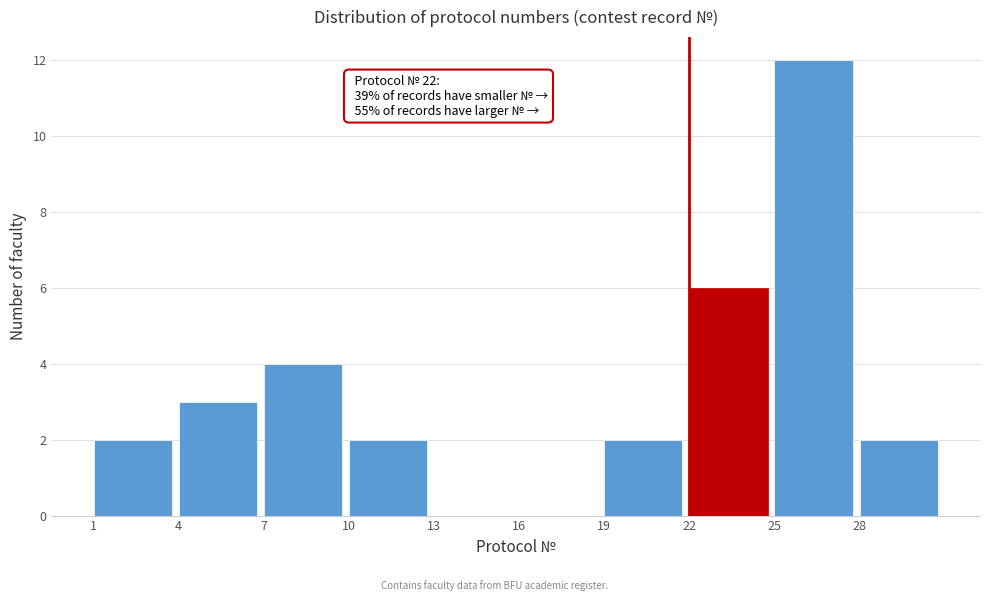

Which range on the x-axis has the tallest bar?

25 to 28